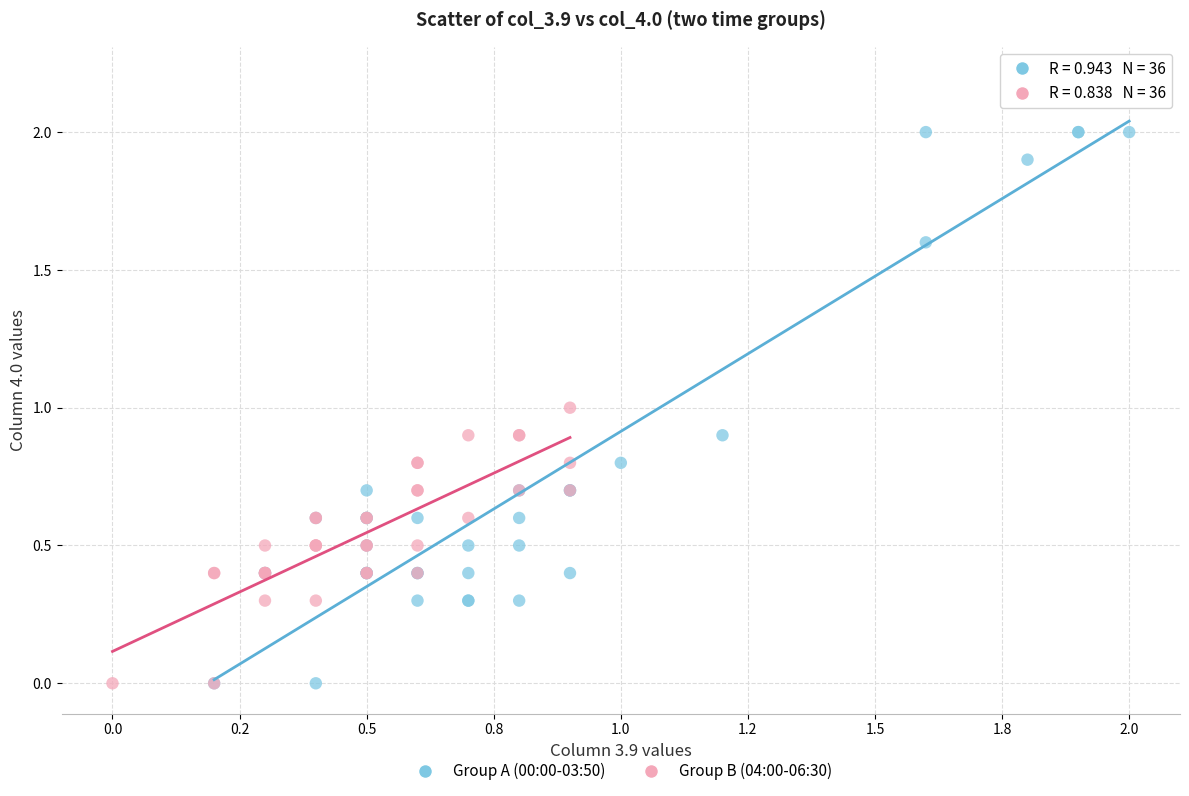

Which series has the largest Y range (max minus min)?

Group A (00:00-03:50)